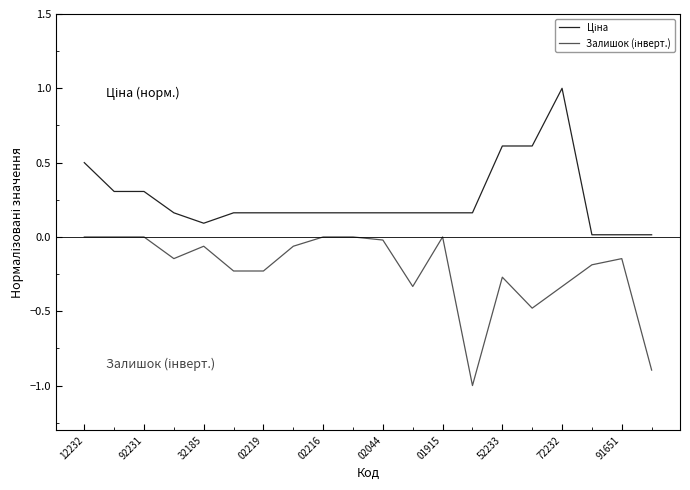

How many interior local valleys does the Ціна series have?

1